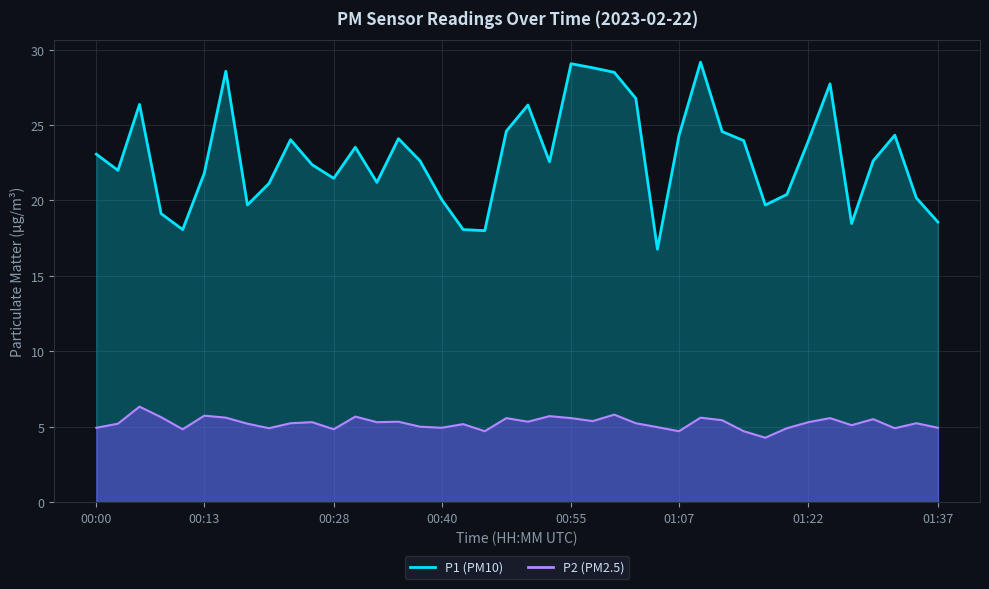

True or false: P1 line and P2 line intersect in this chart.

False